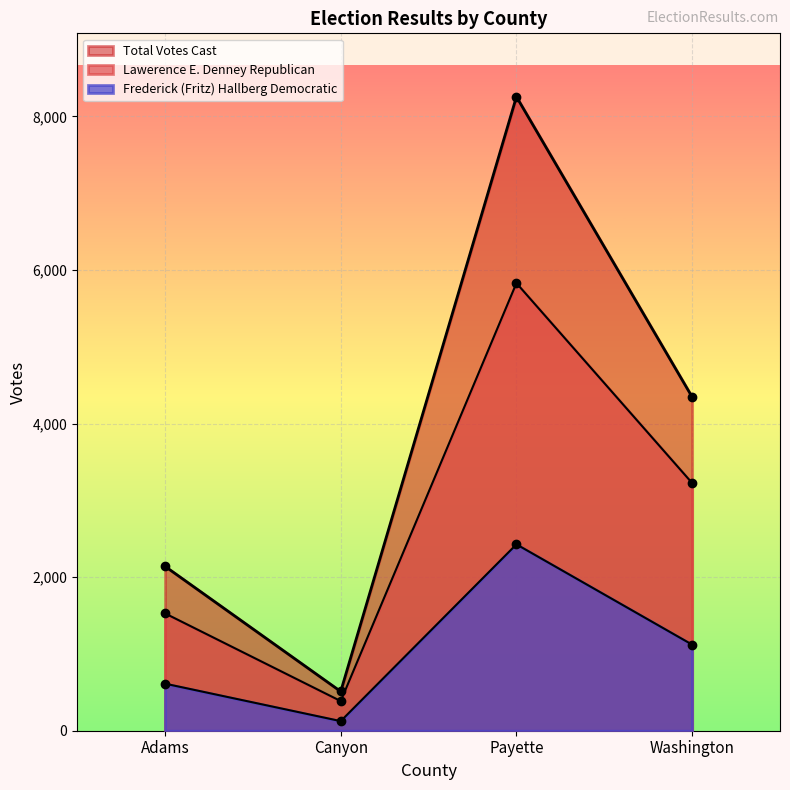

True or false: Lawerence E. Denney Republican and Frederick (Fritz) Hallberg Democratic cross at least once.

False